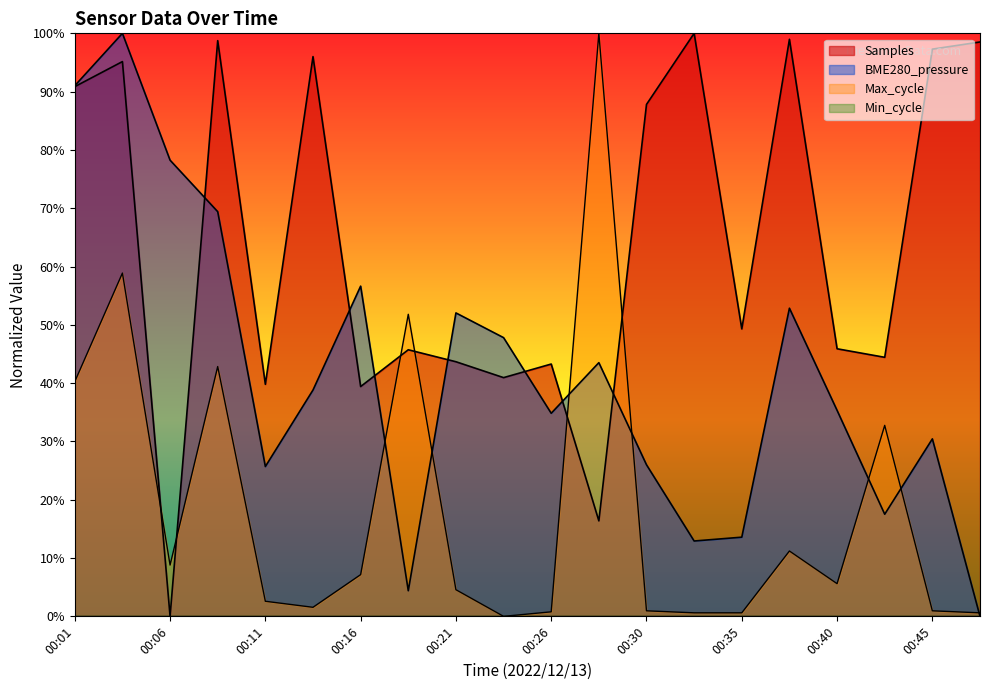

Is it true that Samples equals 10.0 at 00:28?

False